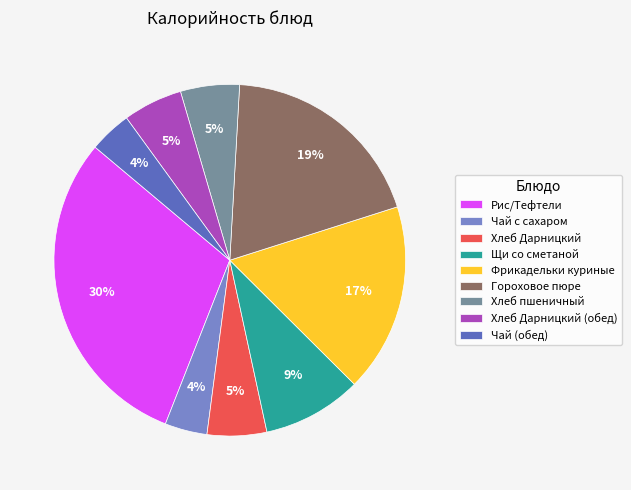

Does any single category account for the majority?

No